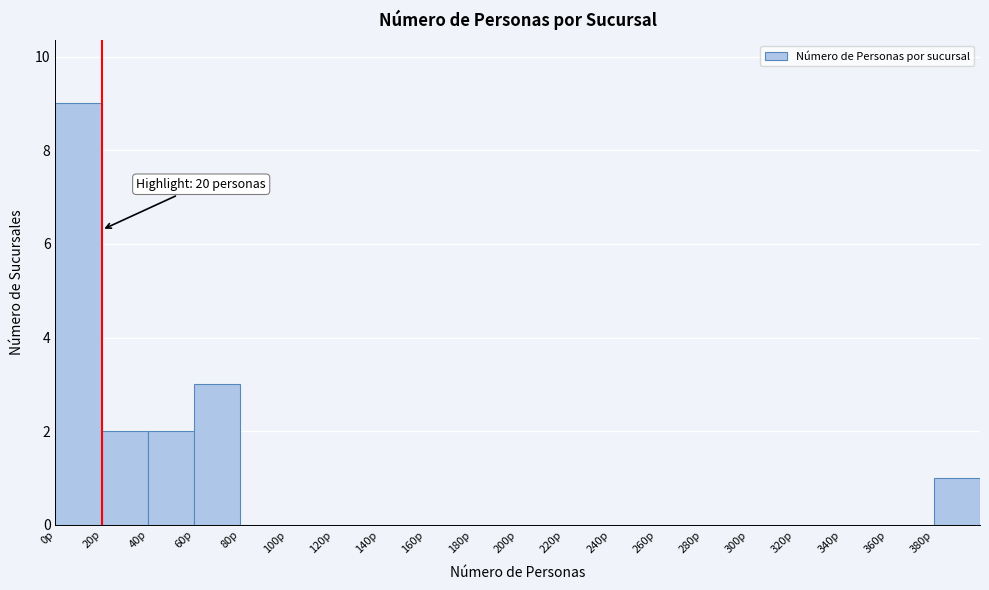

Which range on the x-axis has the tallest bar?

0 to 20